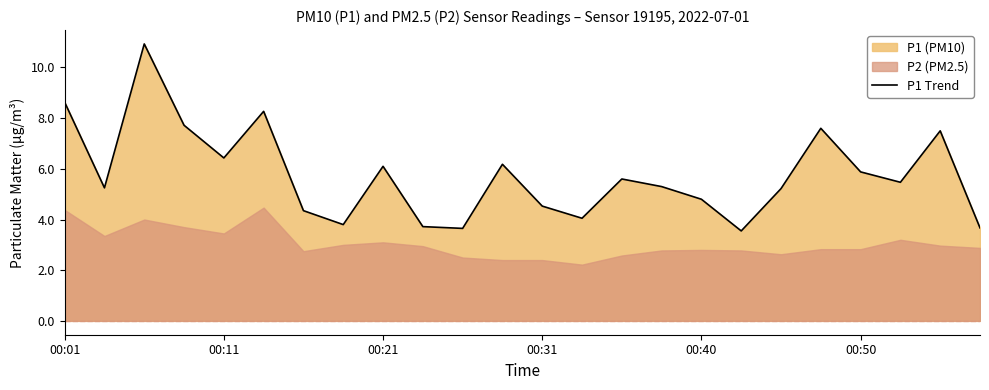

Does the chart display data point markers on the line(s)?

No